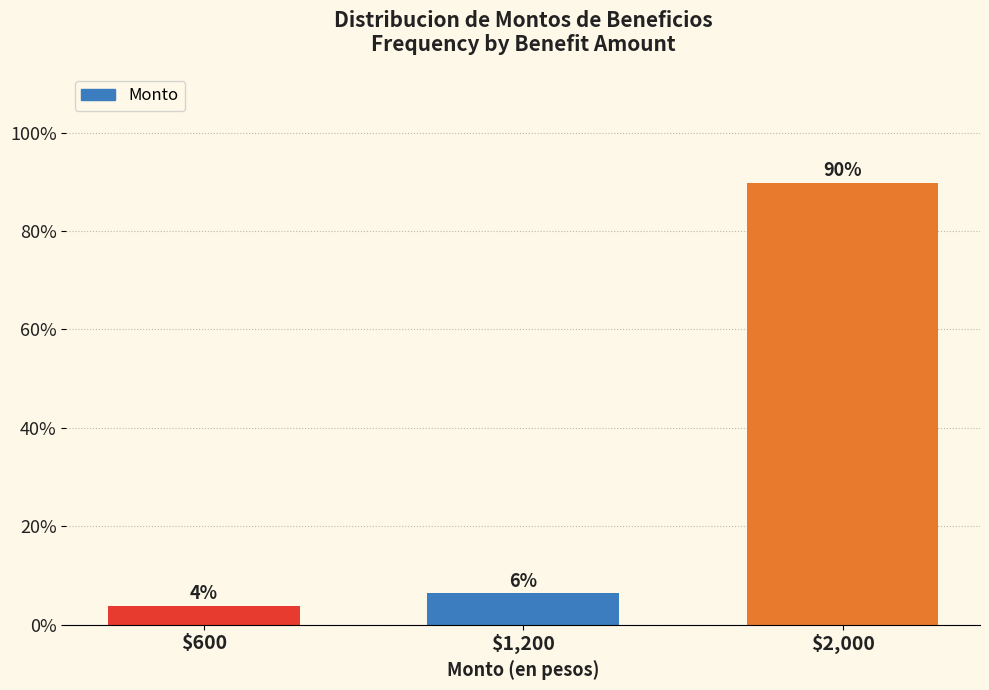

How many bars are there in total?

3